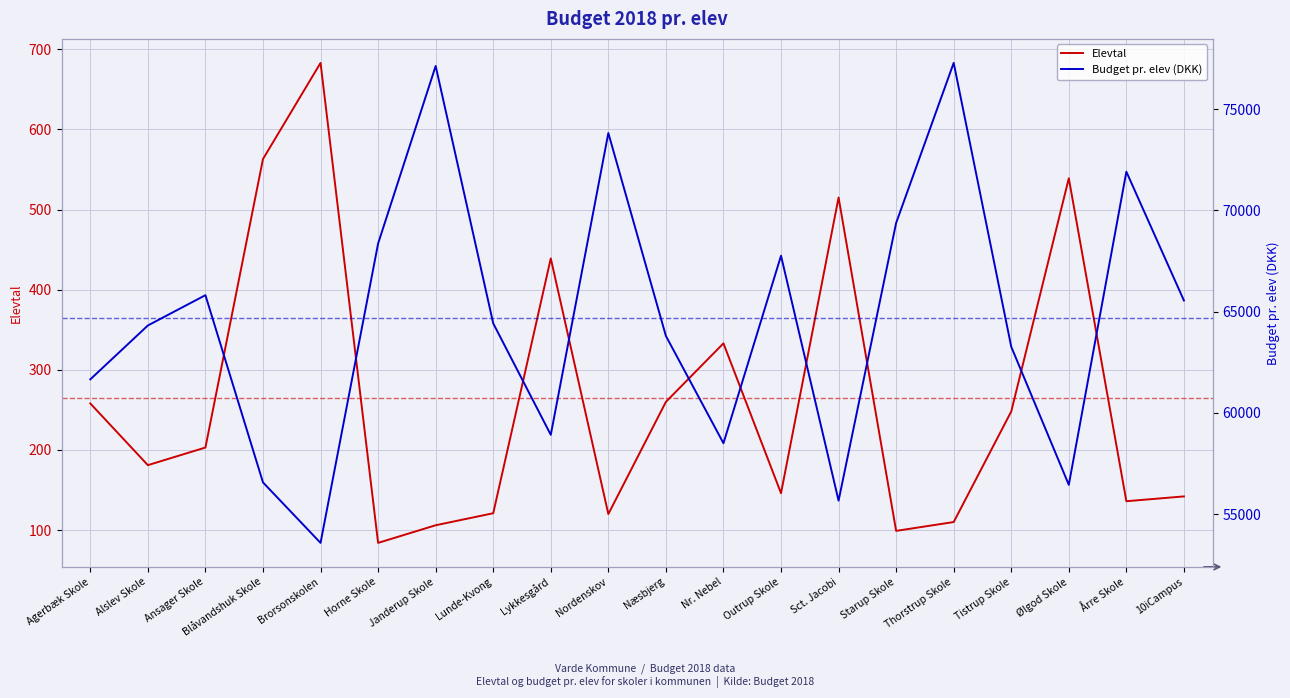

What is the difference between the second highest and second lowest values in the Elevtal series?

464